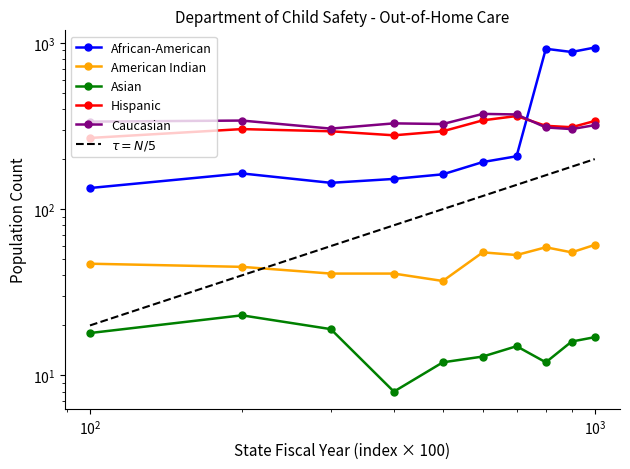

Count the number of categories in the chart.

10